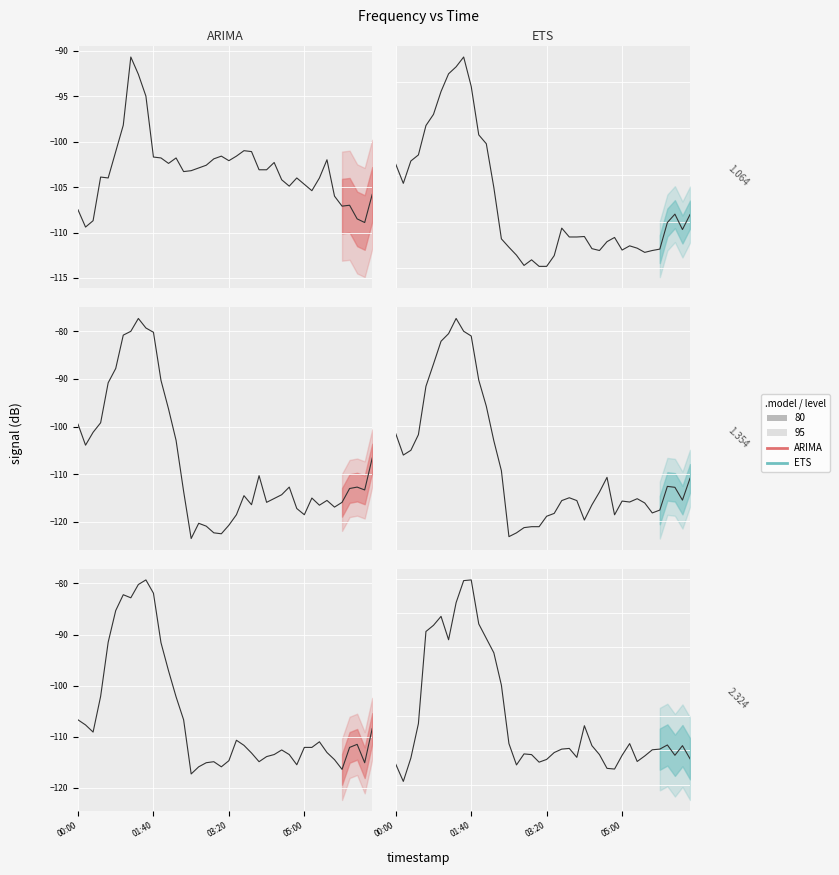

What is the difference between the highest and lowest values at 27?

12.0